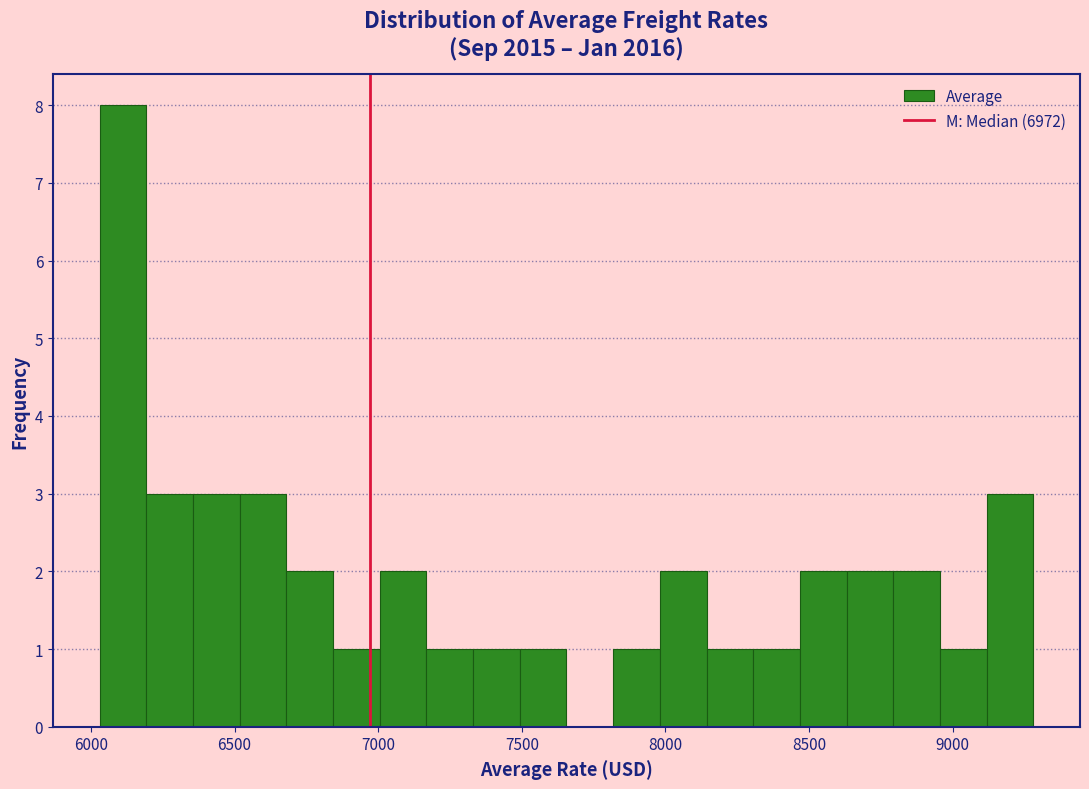

Around what value on the x-axis is the tallest bar? Give the approximate position of its centre, as read against the axis.

6100